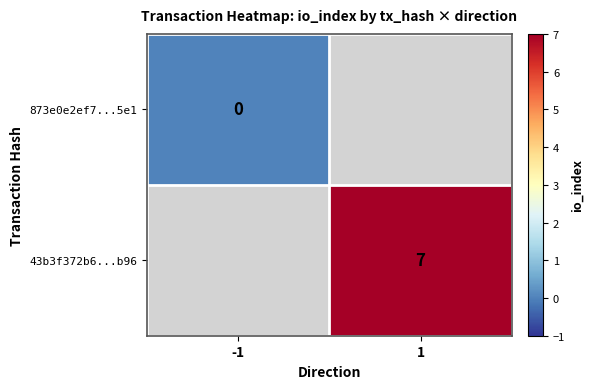

How many distinct data groups are displayed?

2